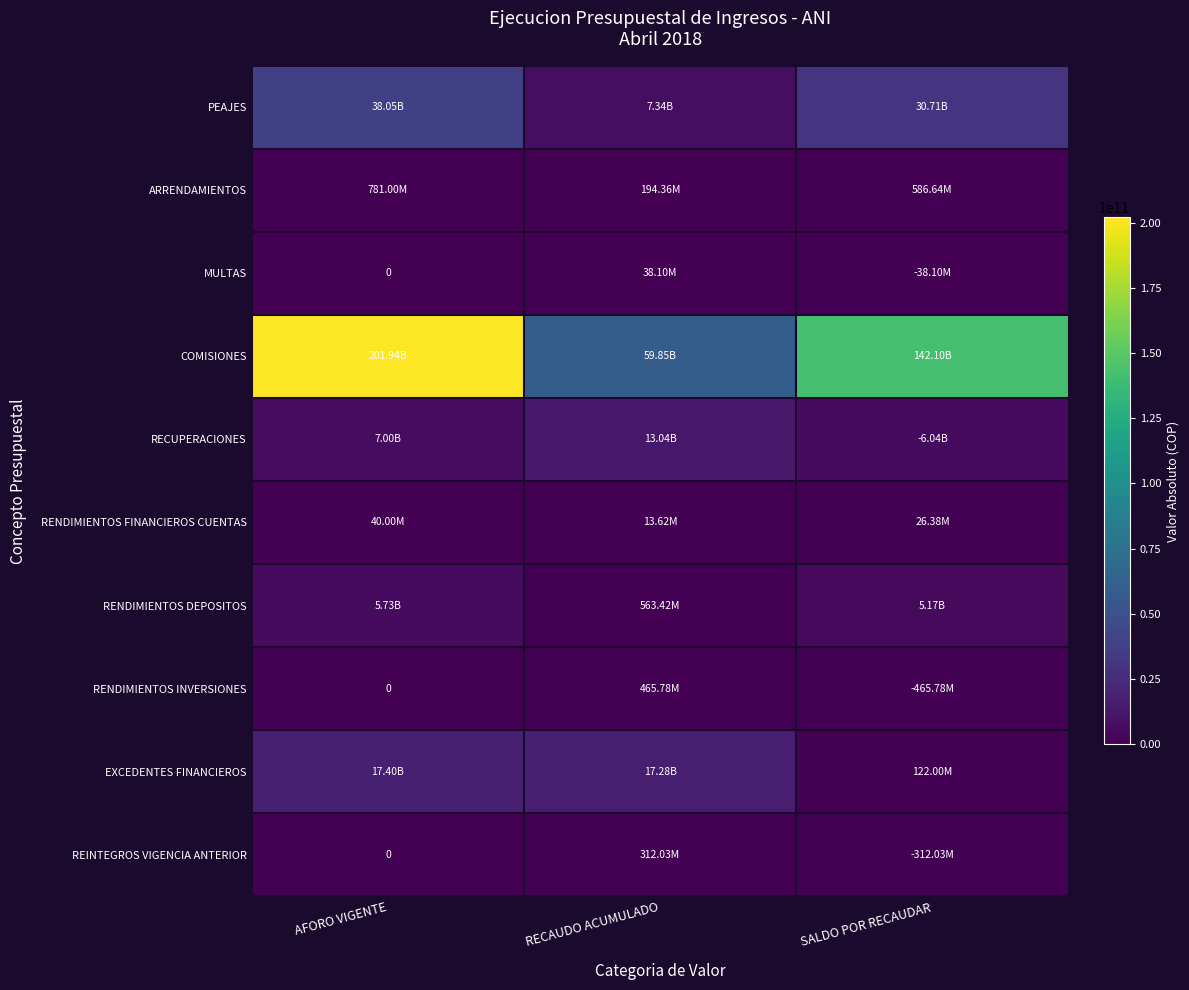

What is the difference between the maximum and minimum values in the ARRENDAMIENTOS series?

586644121